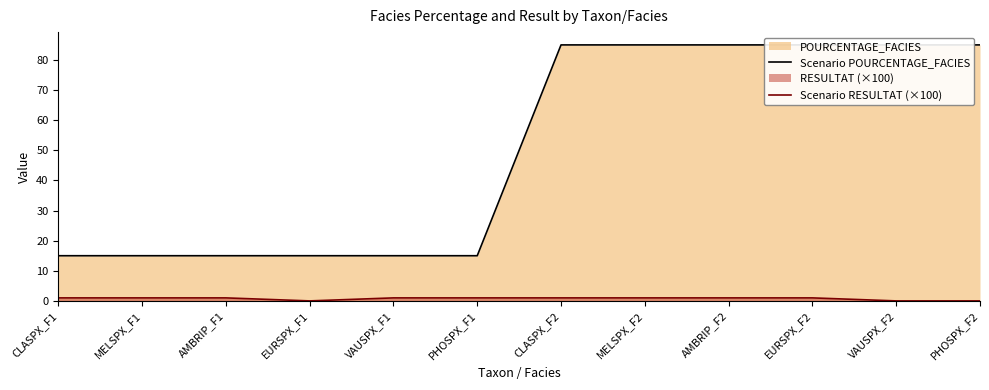

At MELSPX_F1, list the series in order from largest to smallest.

Scenario POURCENTAGE_FACIES, Scenario RESULTAT (×100)